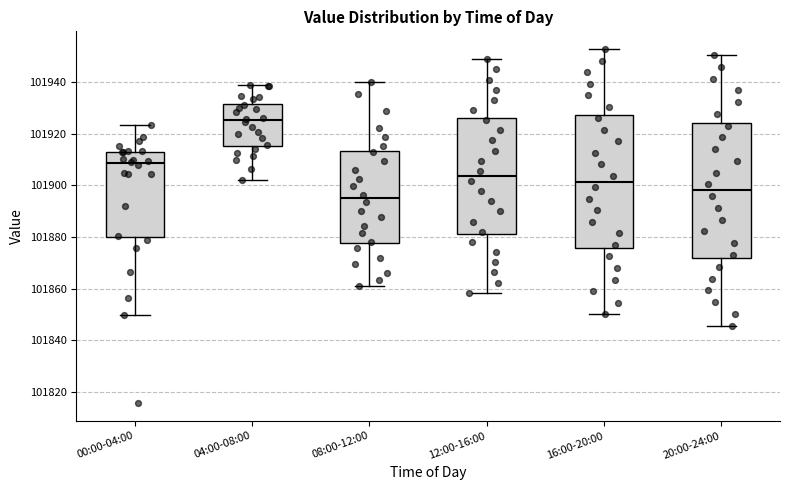

Reading left to right, read every box against the y-axis: the position of its median line, the range the box covers, and the ends of its whiskers. The values are not printed on the chart, so give them approximately, as read against the axis.

00:00-04:00: median 101908, box 101880 to 101914, whiskers 101850 to 101924
04:00-08:00: median 101926, box 101916 to 101932, whiskers 101902 to 101938
08:00-12:00: median 101896, box 101878 to 101914, whiskers 101860 to 101940
12:00-16:00: median 101904, box 101882 to 101926, whiskers 101858 to 101948
16:00-20:00: median 101902, box 101876 to 101928, whiskers 101850 to 101952
20:00-24:00: median 101898, box 101872 to 101924, whiskers 101846 to 101950